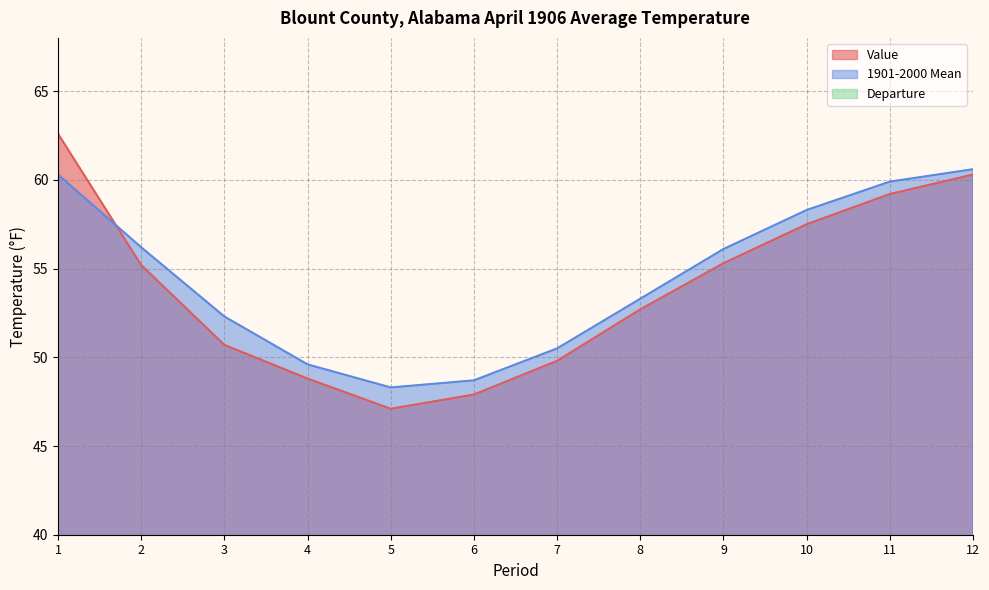

Does the chart have visible grid lines?

Yes